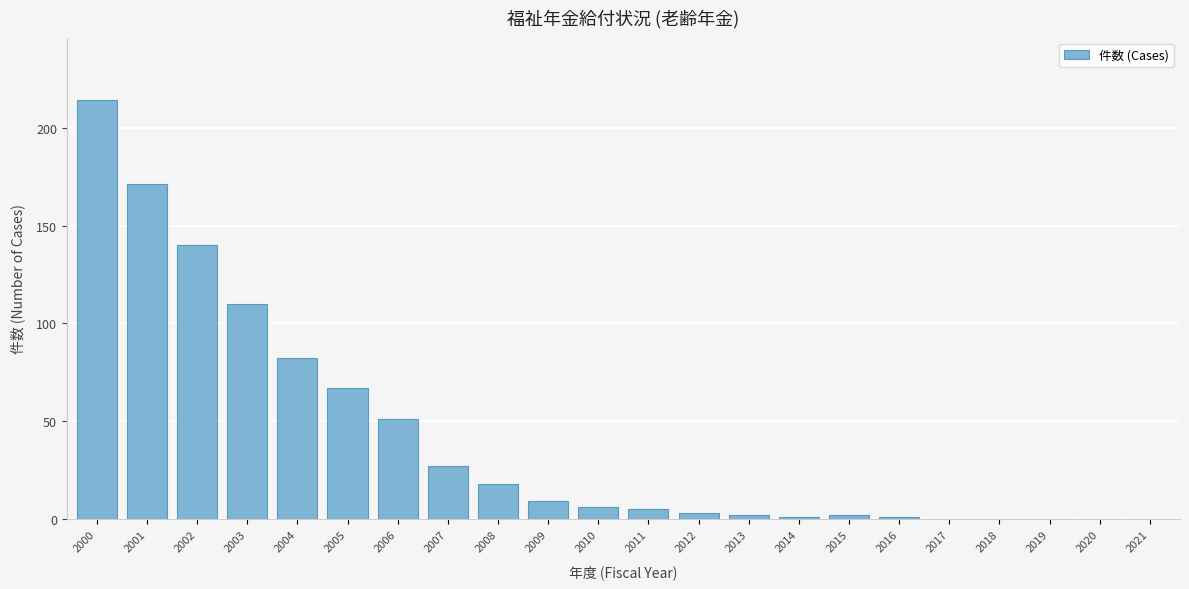

Reading left to right, list all the values displayed in this chart.

2000=214	2001=171	2002=140	2003=110	2004=82	2005=67	2006=51	2007=27	2008=18	2009=9	2010=6	2011=5	2012=3	2013=2	2014=1	2015=2	2016=1	2017=0	2018=0	2019=0	2020=0	2021=0